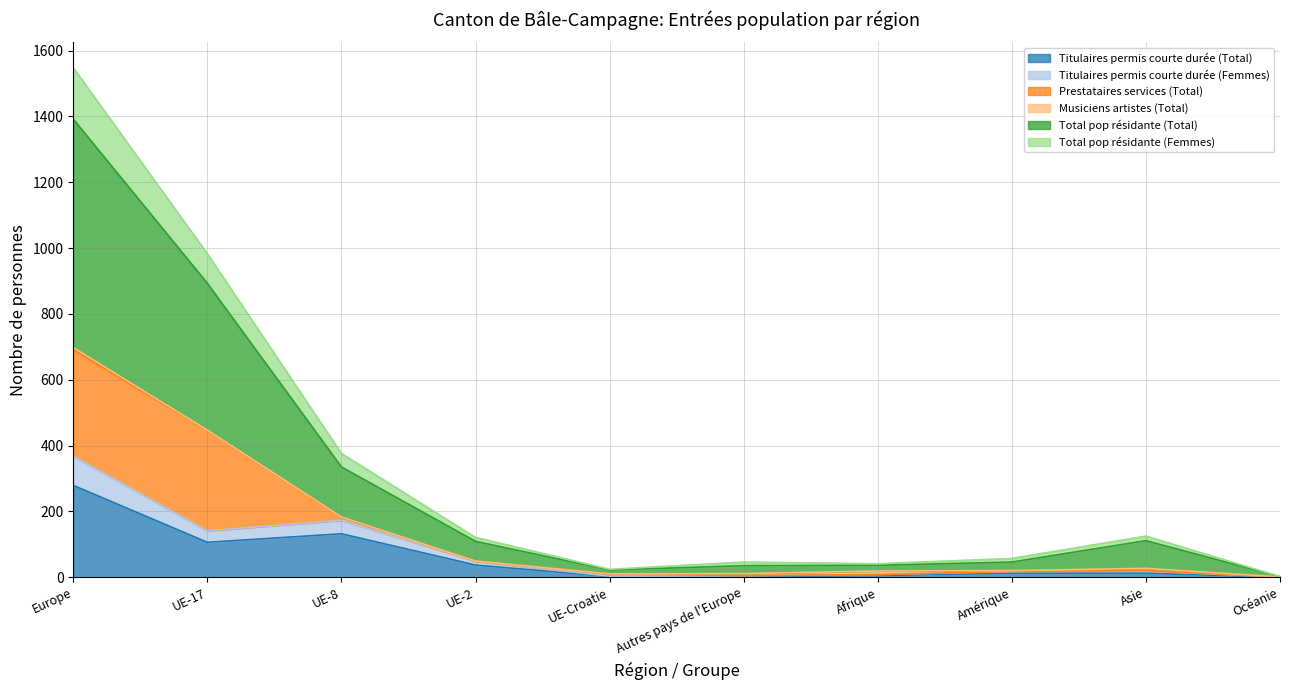

What is the highest value of the Titulaires permis courte durée (Total) series?

279